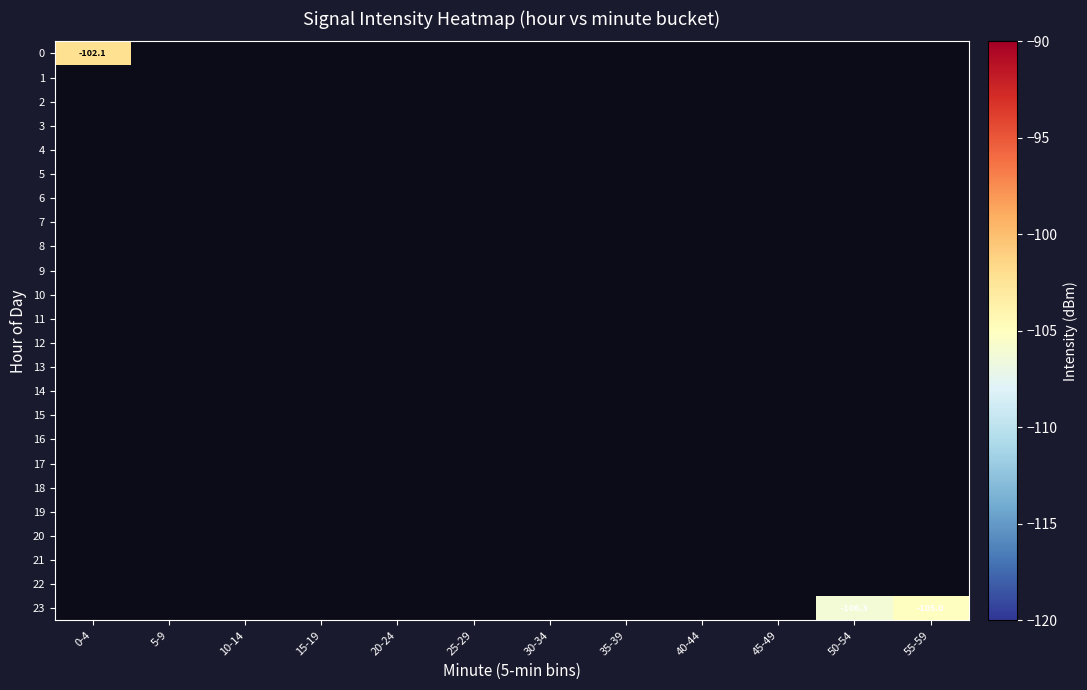

At 35-39, list the series in order from smallest to largest.

0, 1, 2, 3, 4, 5, 6, 7, 8, 9, 10, 11, 12, 13, 14, 15, 16, 17, 18, 19, 20, 21, 22, 23